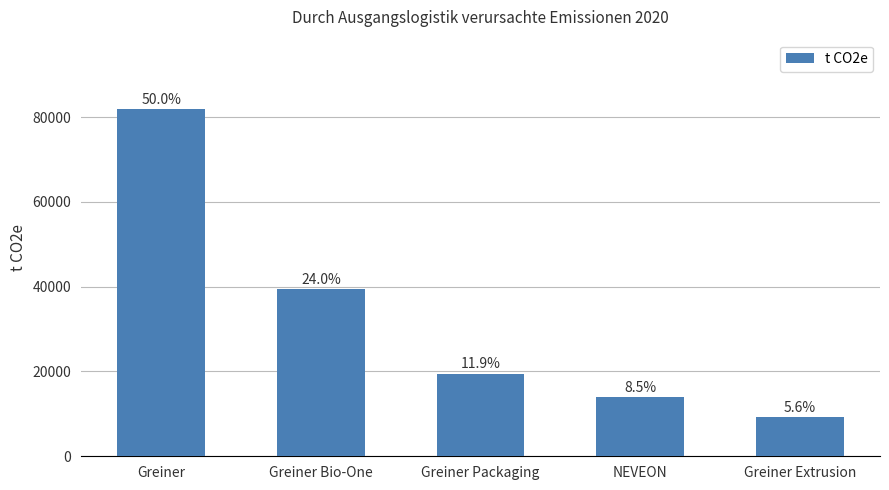

Where does the data first go above 19517?

Greiner